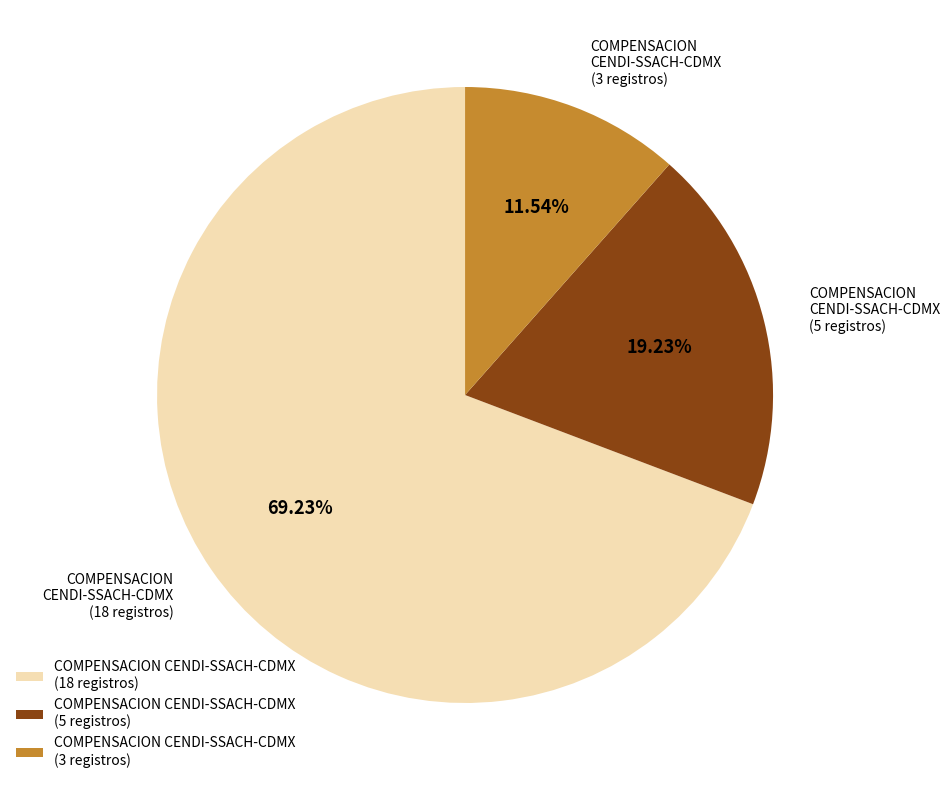

Is the sum of COMPENSACION CENDI-SSACH-CDMX (18 registros) and COMPENSACION CENDI-SSACH-CDMX (3 registros) greater than half?

Yes